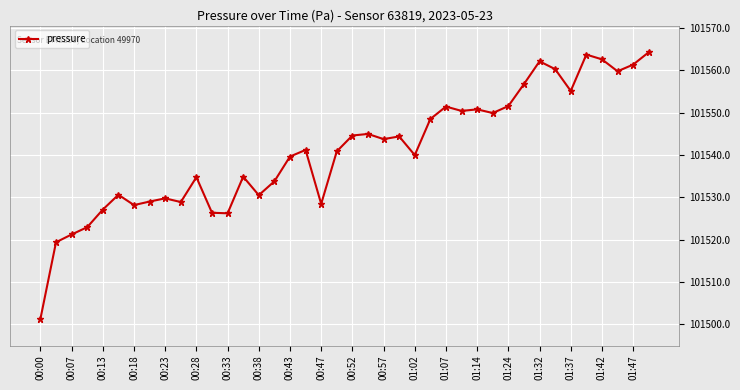

What is the greatest value displayed?

101564.3